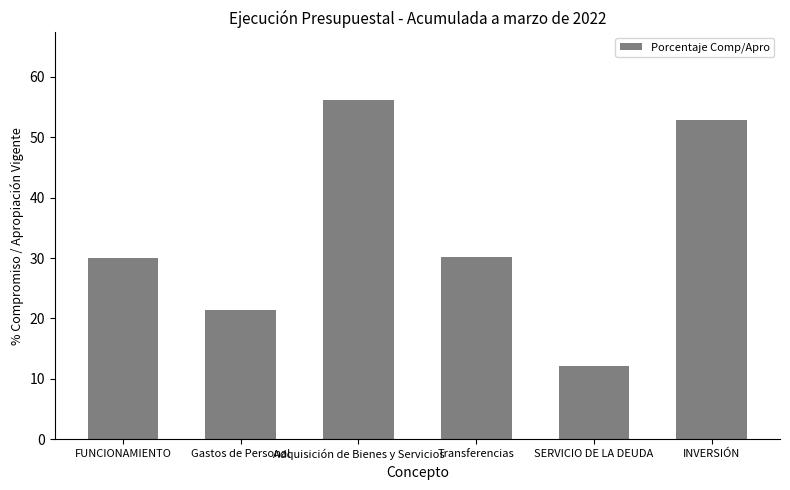

The value at Gastos de Personal is 34.4. True or false?

False